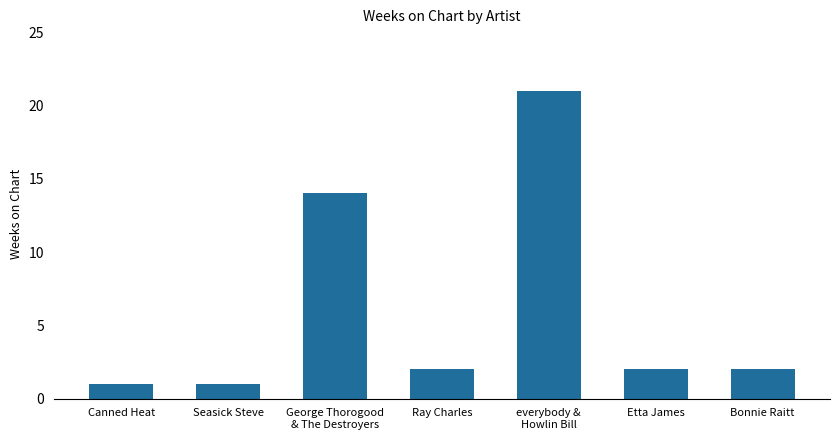

Approximately how many times larger is the value at Bonnie Raitt compared to Ray Charles?

1.0